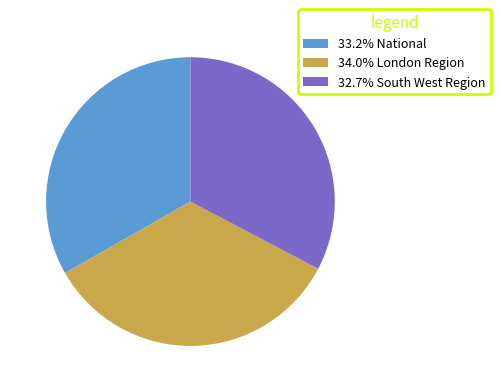

Is the sum of 33.2% National and 34.0% London Region greater than half?

Yes